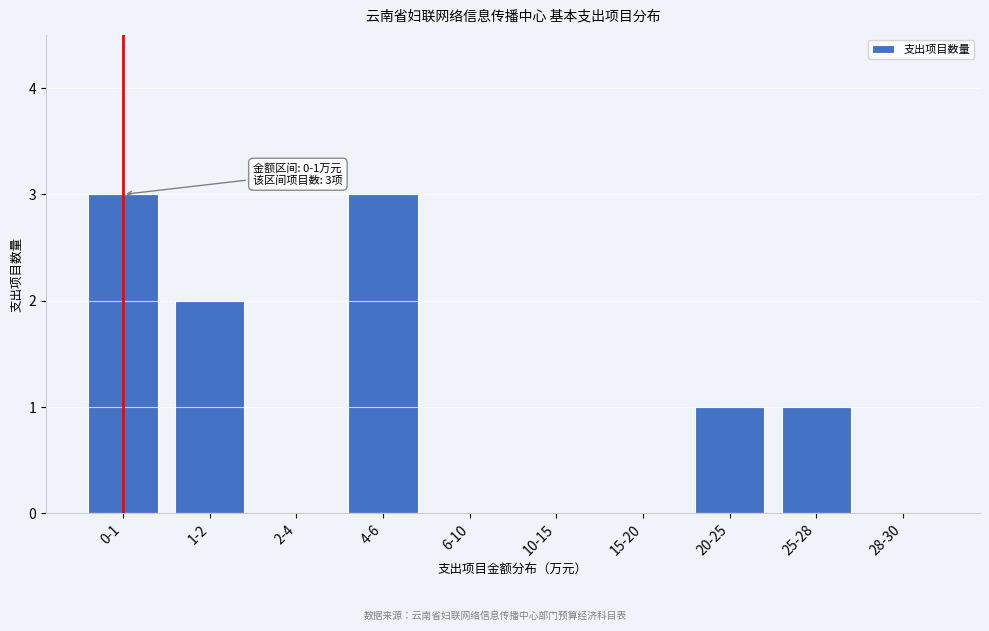

Reading left to right, extract all data points from this chart.

0-1=3	1-2=2	2-4=0	4-6=3	6-10=0	10-15=0	15-20=0	20-25=1	25-28=1	28-30=0